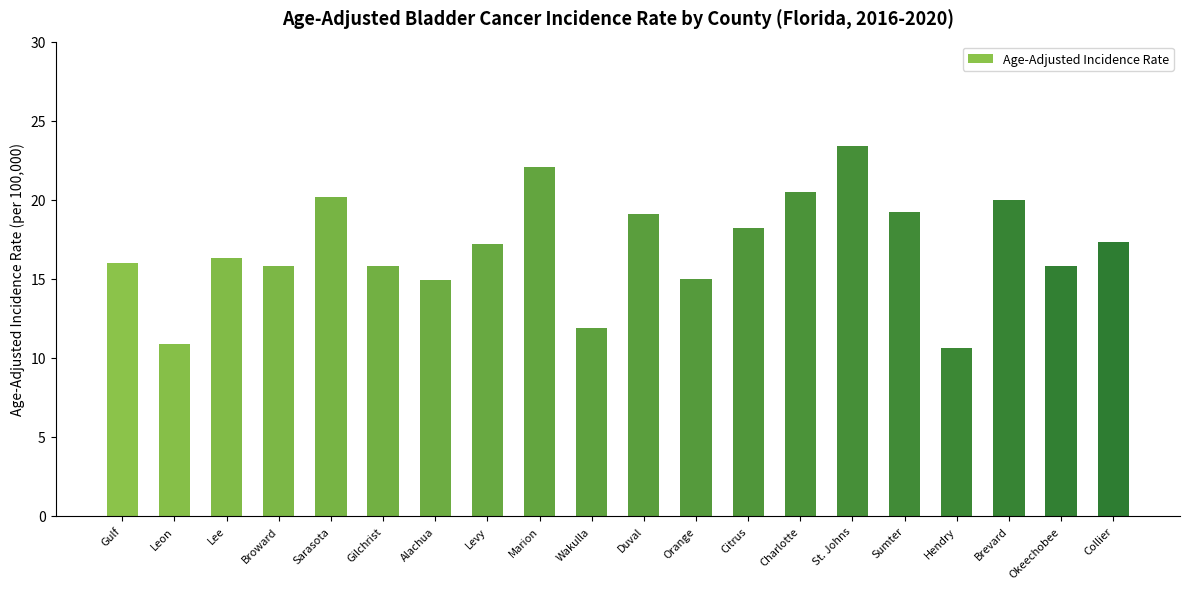

What is the sum of all values?

340.2